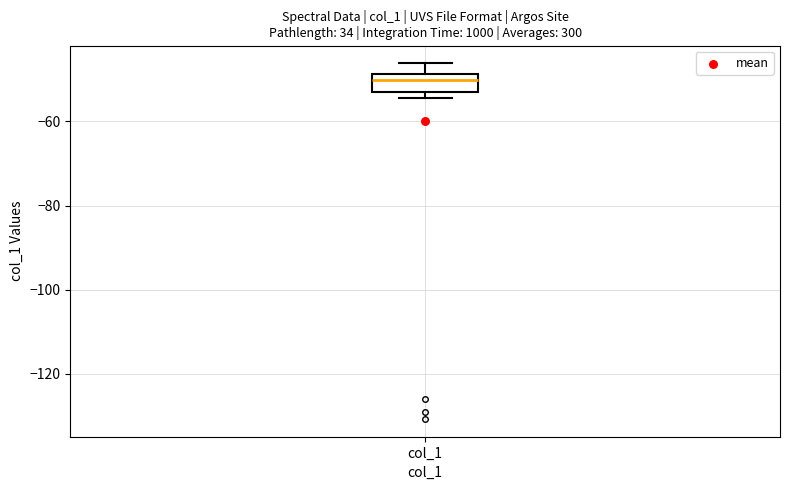

Read this box plot against the y-axis: the position of the median line, the range covered by the box, and the ends of both whiskers. The values are not printed on the chart, so give them approximately, as read against the axis.

median -50, box -52 to -48, whiskers -54 to -46